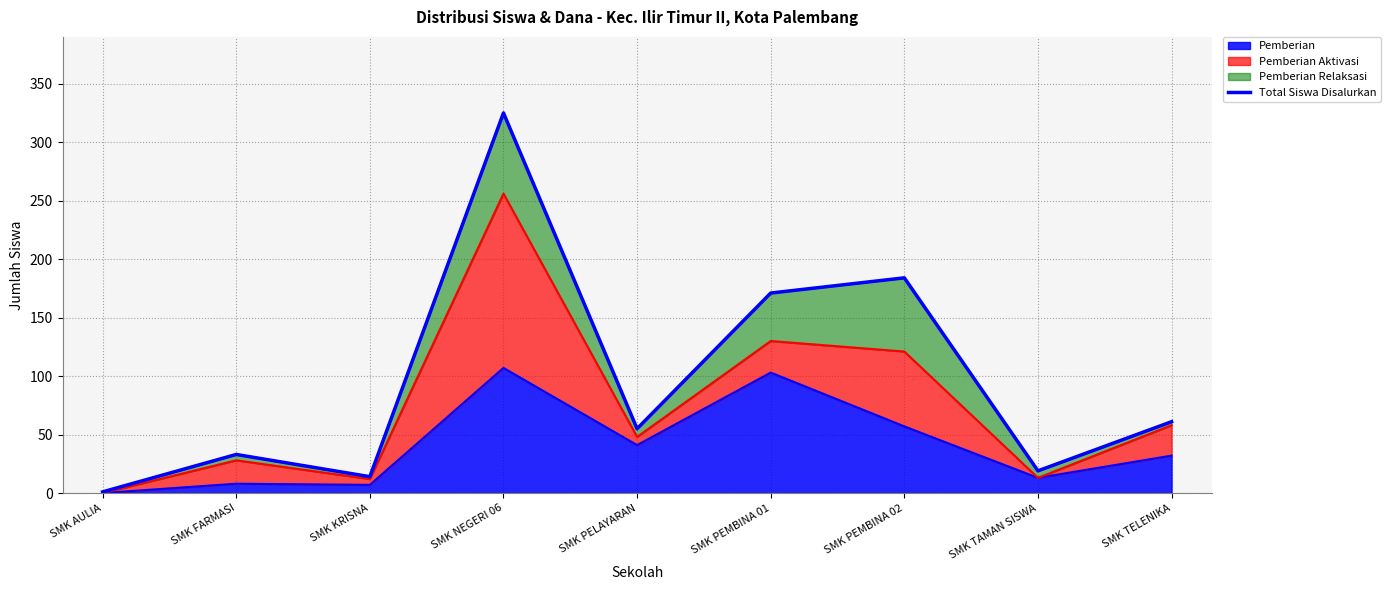

What is the difference between the maximum and second lowest values?

311